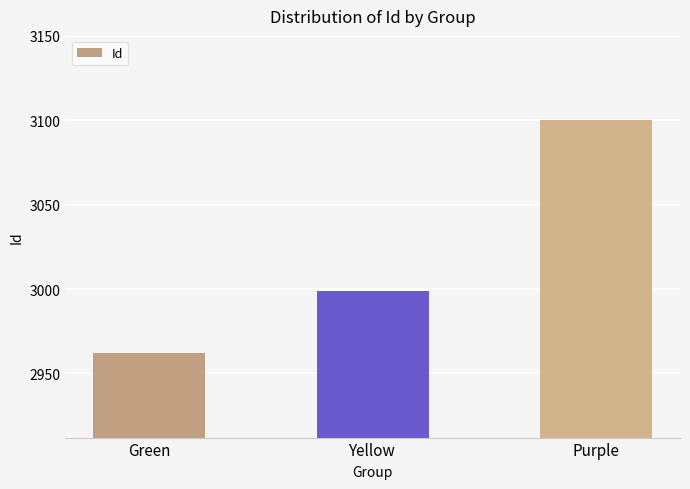

What is the smallest value displayed?

2962